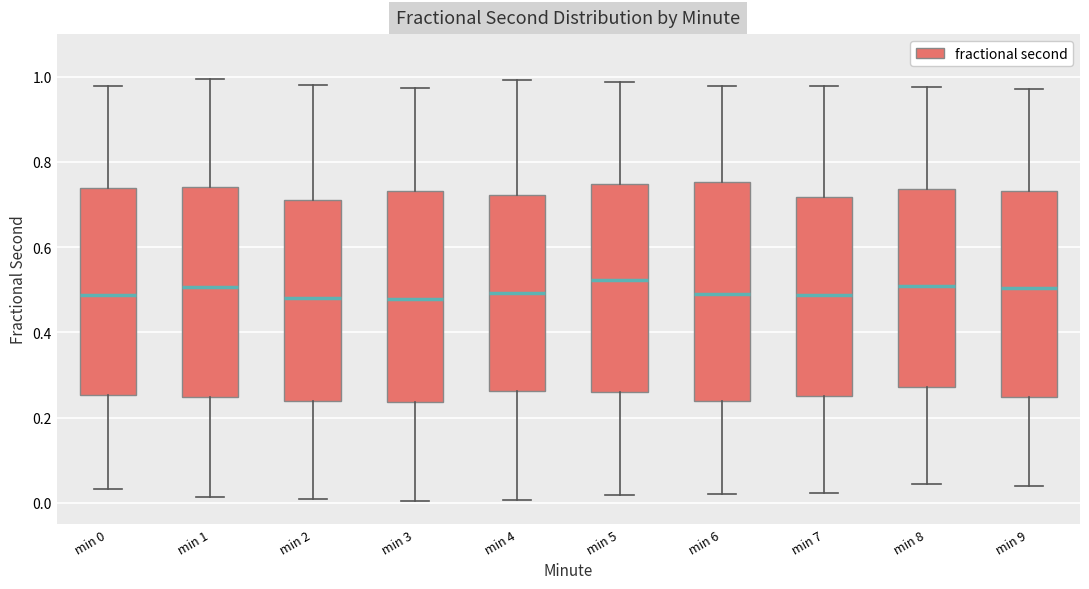

Reading left to right, read every box against the y-axis: the position of its median line, the range the box covers, and the ends of its whiskers. The values are not printed on the chart, so give them approximately, as read against the axis.

min 0: median 0.48, box 0.26 to 0.74, whiskers 0.04 to 0.98
min 1: median 0.50, box 0.24 to 0.74, whiskers 0.02 to 1.00
min 2: median 0.48, box 0.24 to 0.70, whiskers 0.00 to 0.98
min 3: median 0.48, box 0.24 to 0.74, whiskers 0.00 to 0.98
min 4: median 0.50, box 0.26 to 0.72, whiskers 0.00 to 1.00
min 5: median 0.52, box 0.26 to 0.74, whiskers 0.02 to 0.98
min 6: median 0.48, box 0.24 to 0.76, whiskers 0.02 to 0.98
min 7: median 0.48, box 0.26 to 0.72, whiskers 0.02 to 0.98
min 8: median 0.50, box 0.28 to 0.74, whiskers 0.04 to 0.98
min 9: median 0.50, box 0.24 to 0.74, whiskers 0.04 to 0.98